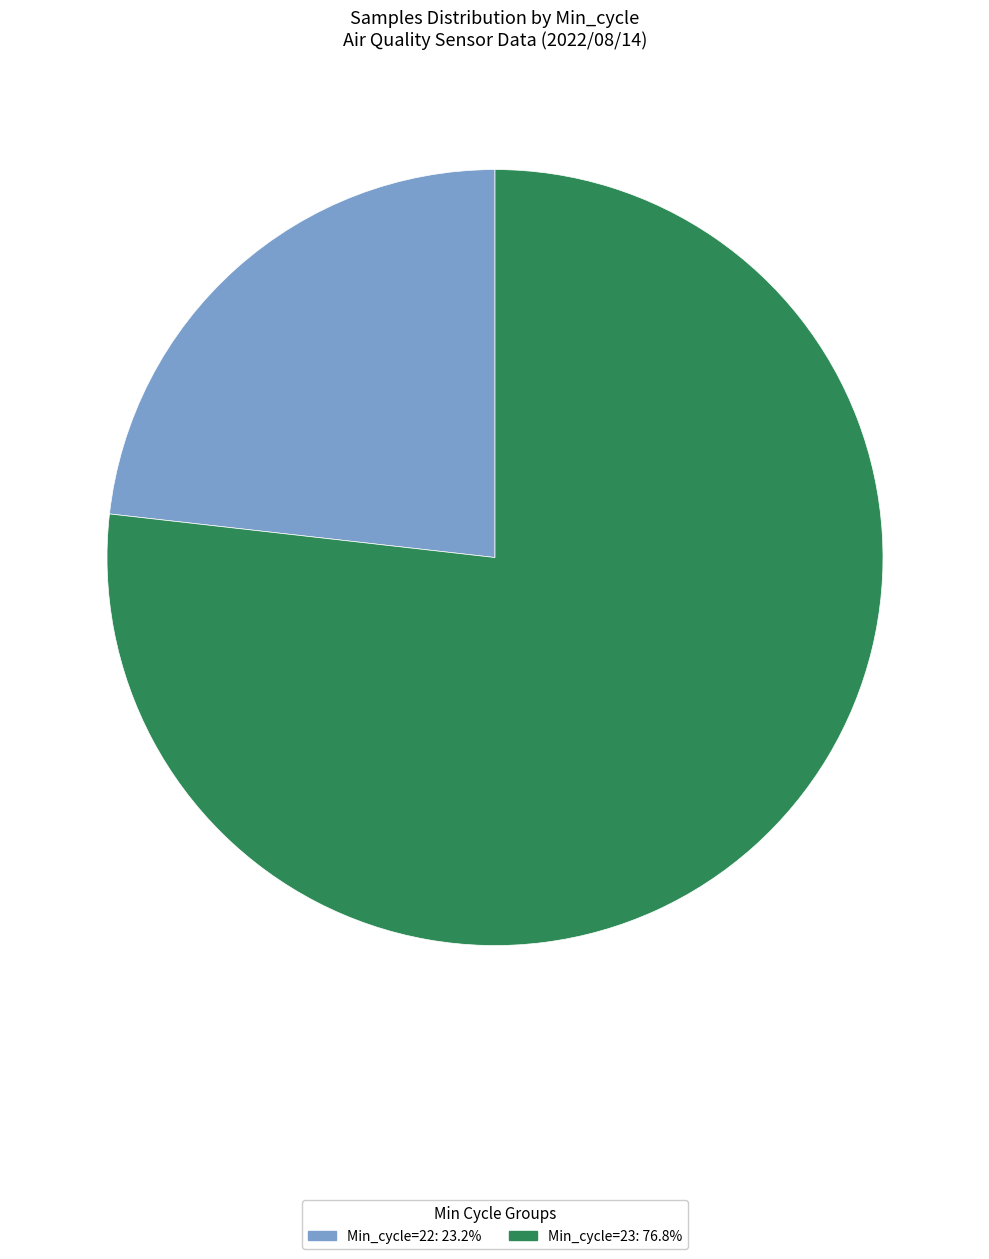

Does any single category account for the majority?

Yes